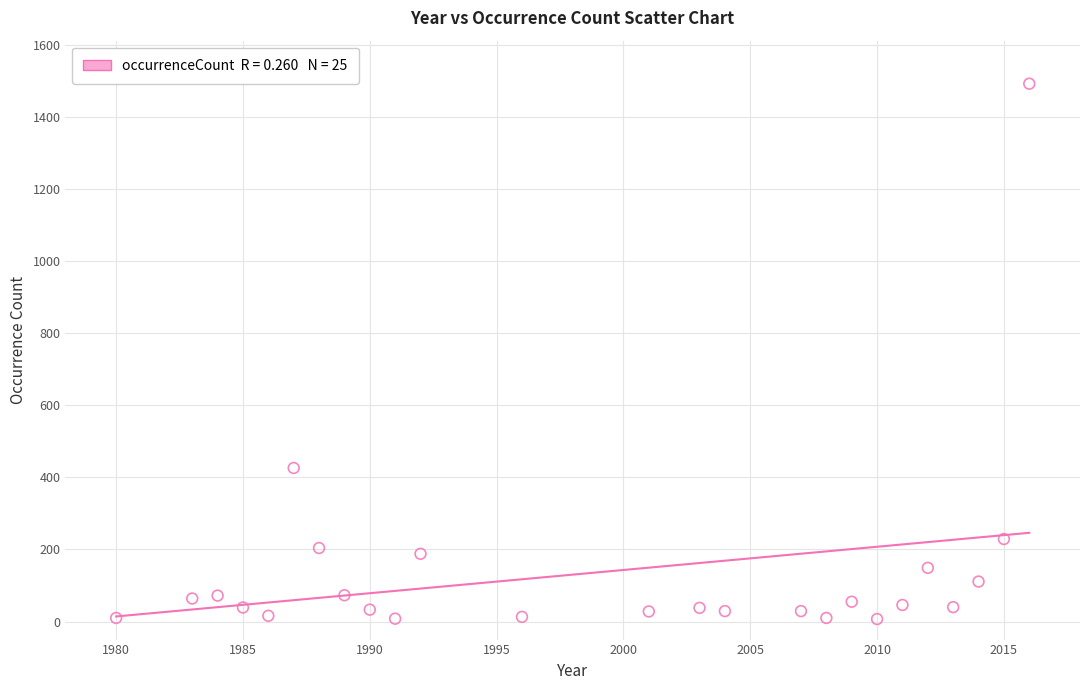

What Y value in the scatter plot is closest to 749?

426